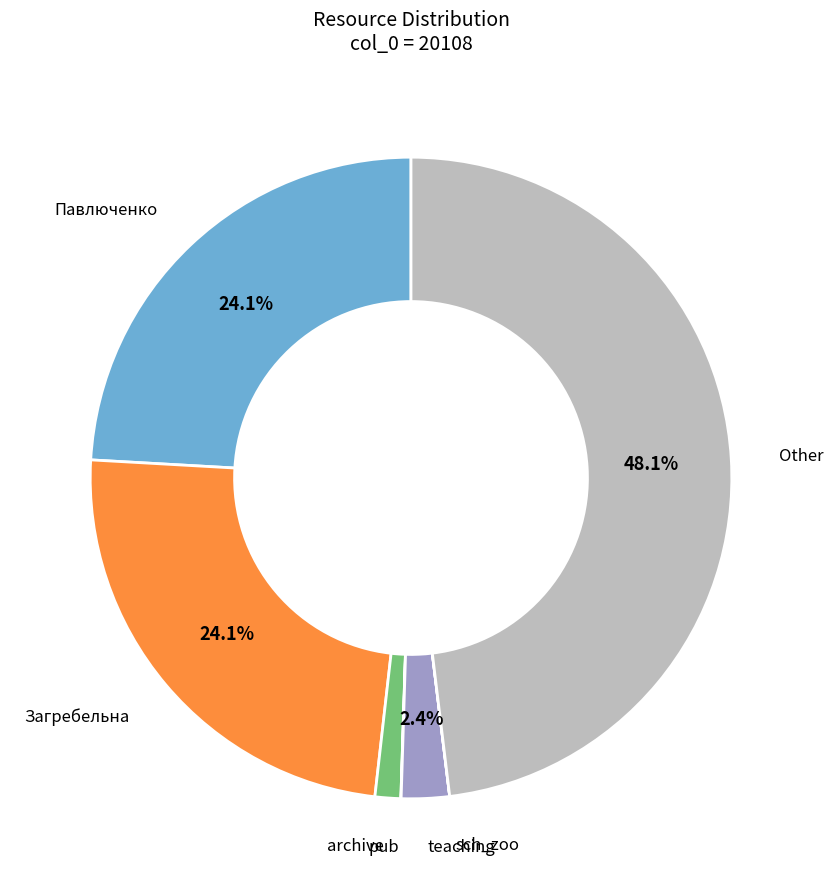

Which slice is the largest?

Other